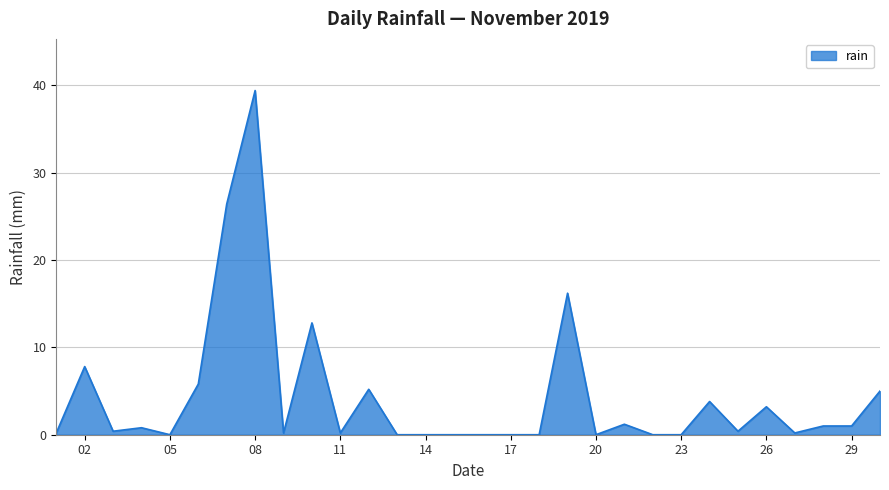

Reading left to right, transcribe all the data shown in this chart.

0.2	7.8	0.4	0.8	0.0	5.8	26.4	39.4	0.2	12.8	0.2	5.2	0.0	0.0	0.0	0.0	0.0	0.0	16.2	0.0	1.2	0.0	0.0	3.8	0.4	3.2	0.2	1.0	1.0	5.0